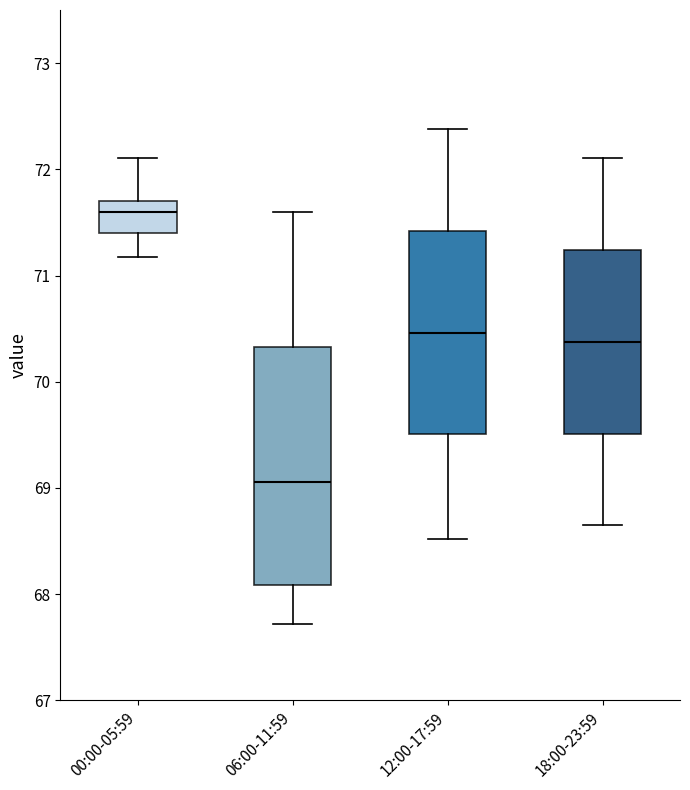

Which box is the tallest, from its lower edge to its upper edge?

06:00-11:59